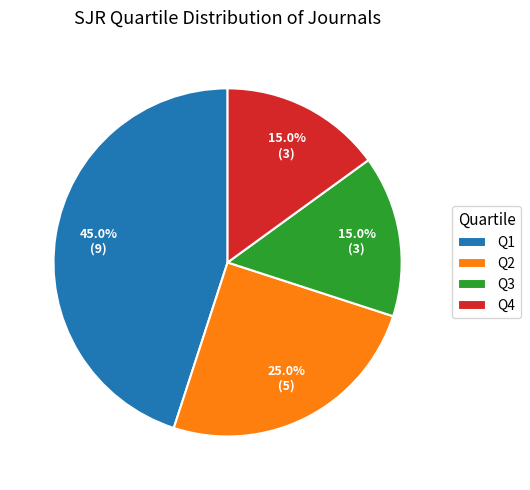

To the nearest percent, what is the difference between the largest and smallest slice percentages?

30%